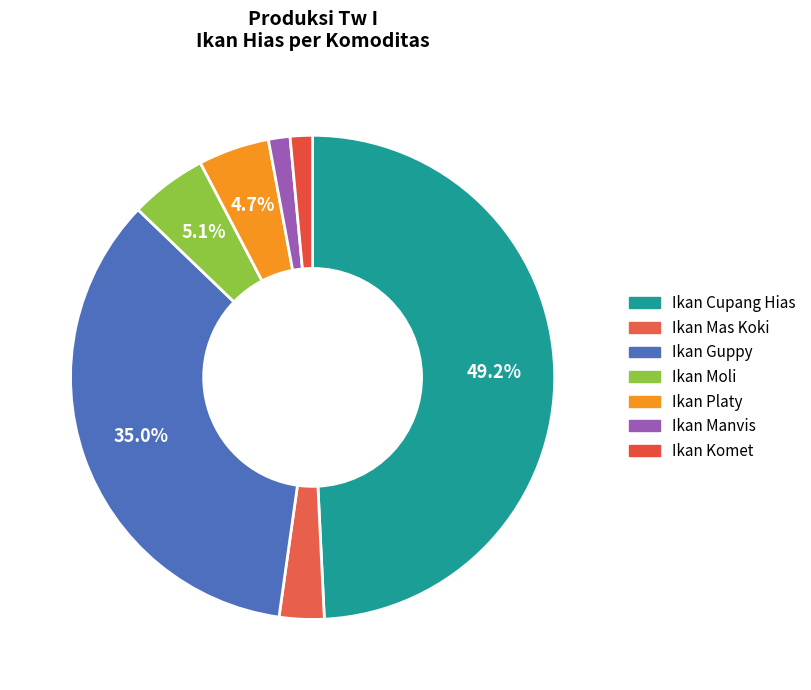

How many slices are in this pie chart?

7